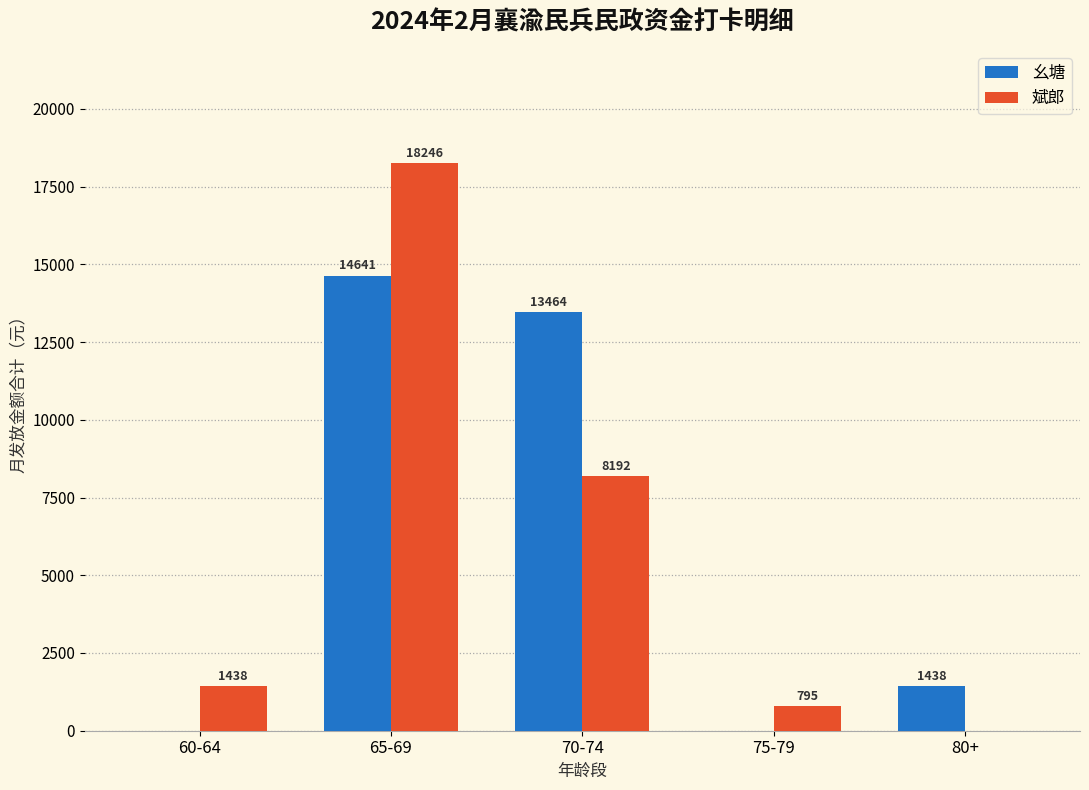

What value does the 斌郎 series have at 65-69?

18246